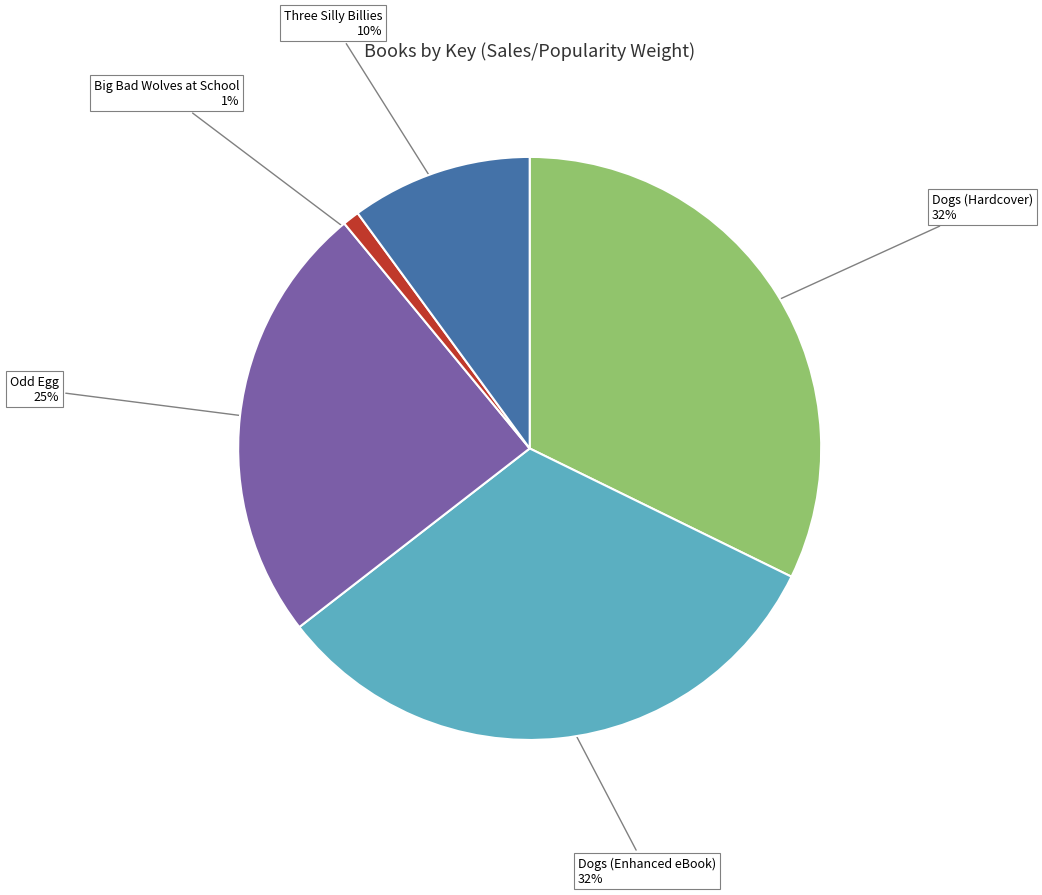

Which slice is the smallest?

Big Bad Wolves at School